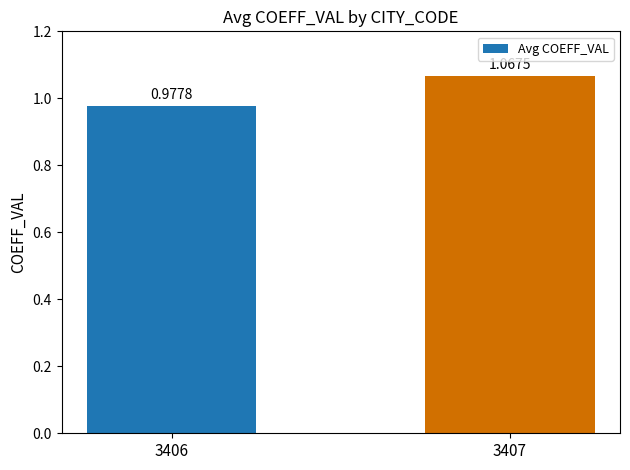

What is the difference between the maximum and minimum values?

0.1